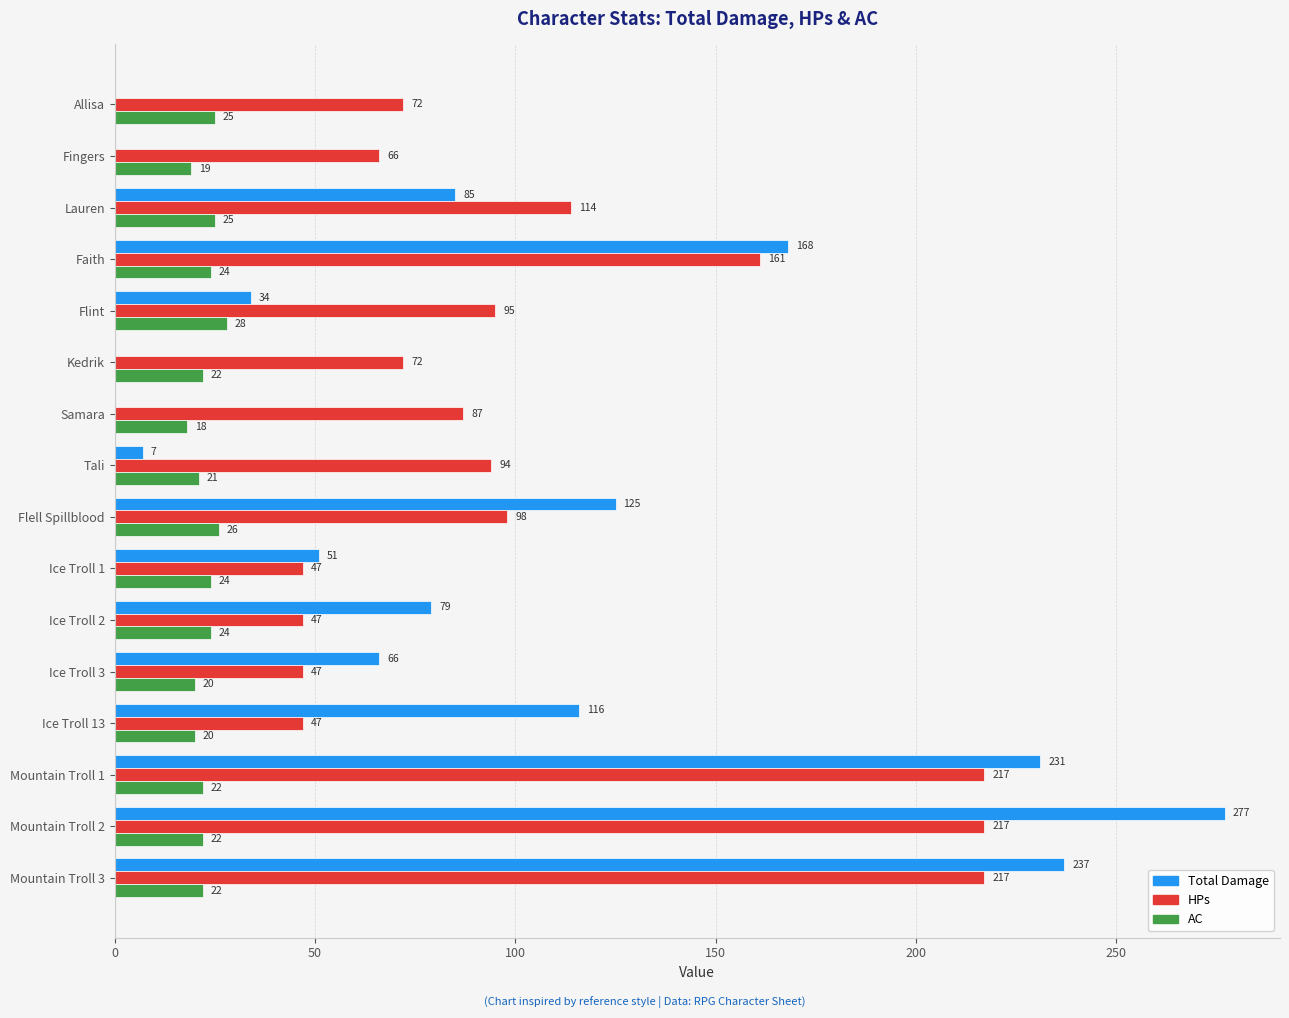

What is the highest value of the Total Damage series?

277